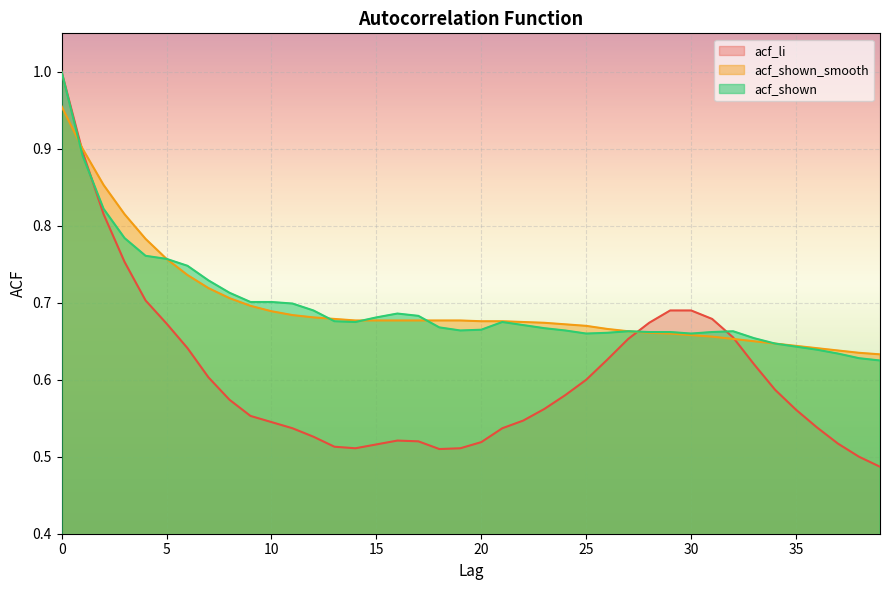

Which series ends up on top after the final intersection of acf_li and acf_shown?

acf_shown